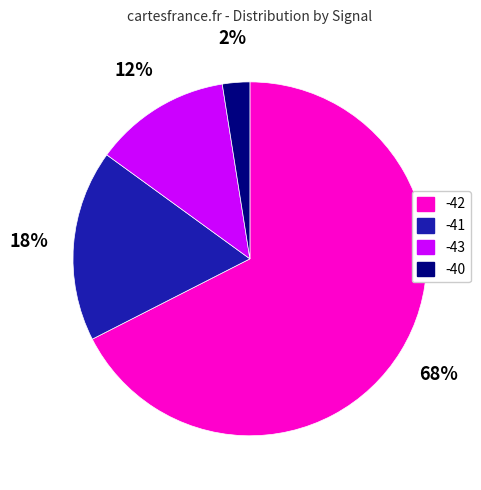

To the nearest percent, what is the average slice percentage?

25%